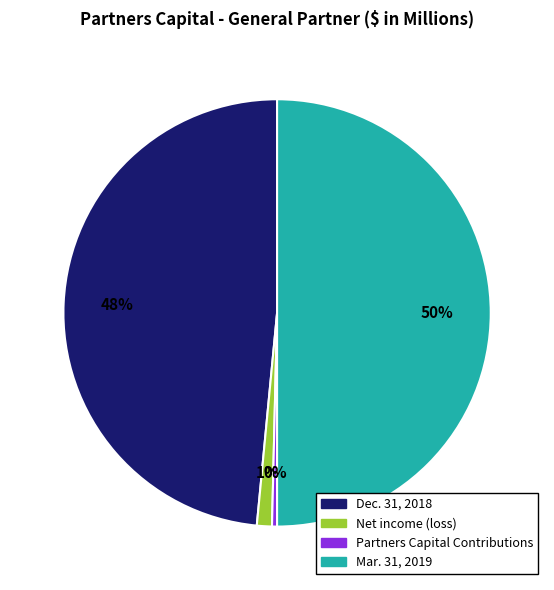

Does Net income (loss) account for over 50% of the chart?

No